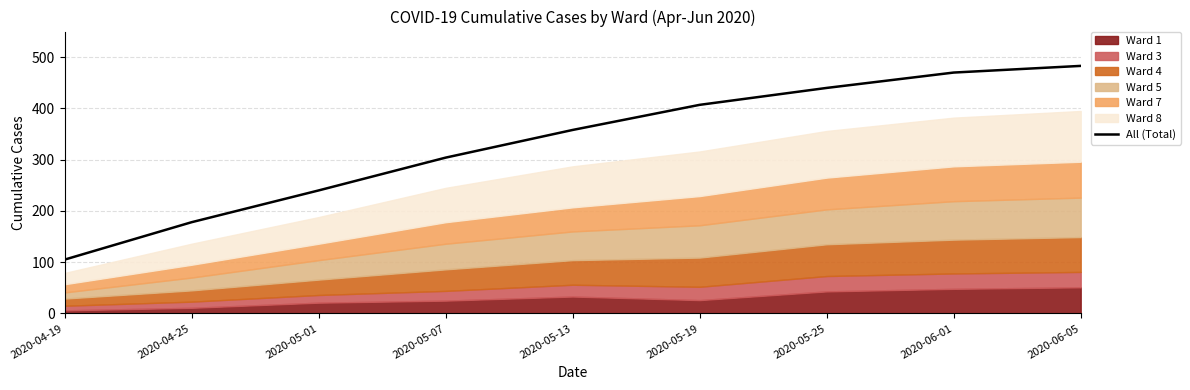

Rank the categories by value from highest to lowest.

2020-06-05, 2020-06-01, 2020-05-25, 2020-05-19, 2020-05-13, 2020-05-07, 2020-05-01, 2020-04-25, 2020-04-19